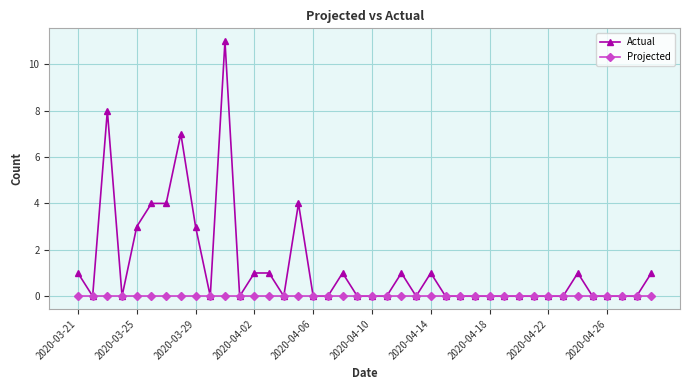

True or false: Actual has more than 0 points higher than both neighbors.

True